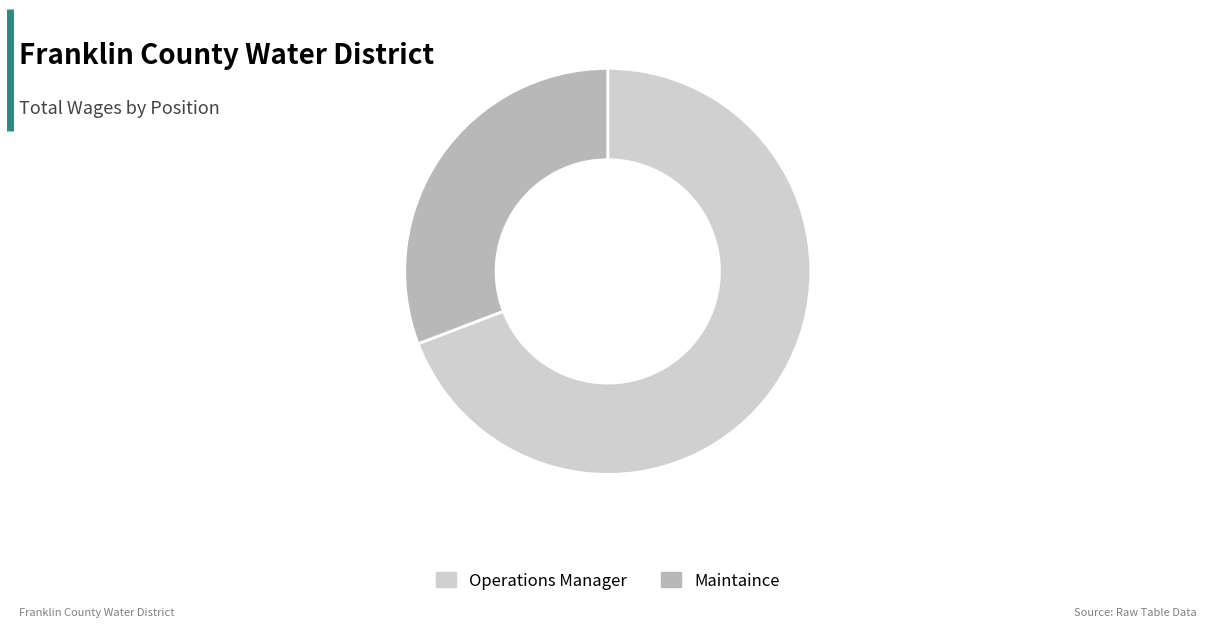

Which slice is the smallest?

Maintaince